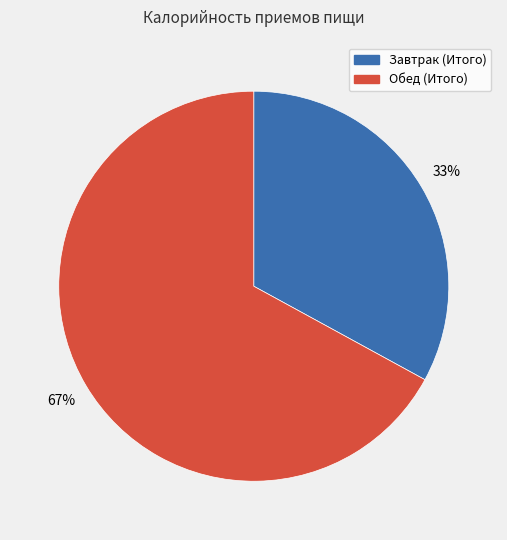

True or false: Завтрак (Итого) accounts for 26% of the total.

False